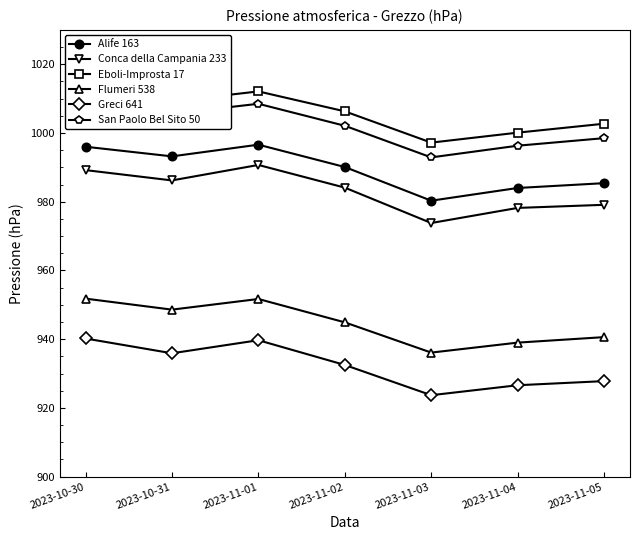

What position from the right is 2023-11-02?

4